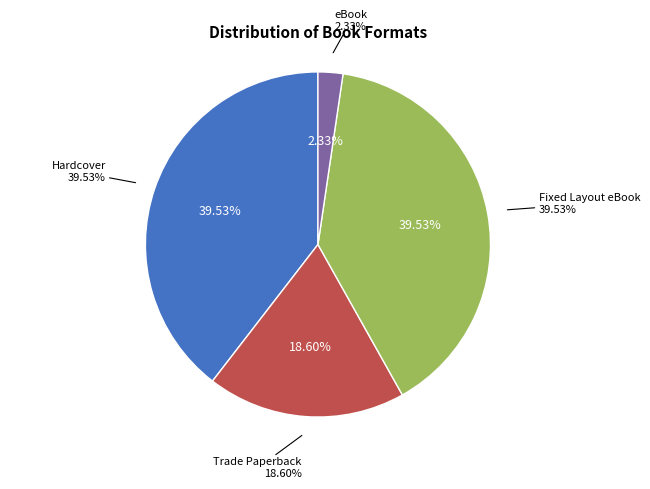

The eBook slice represents 2% of the pie. True or false?

True